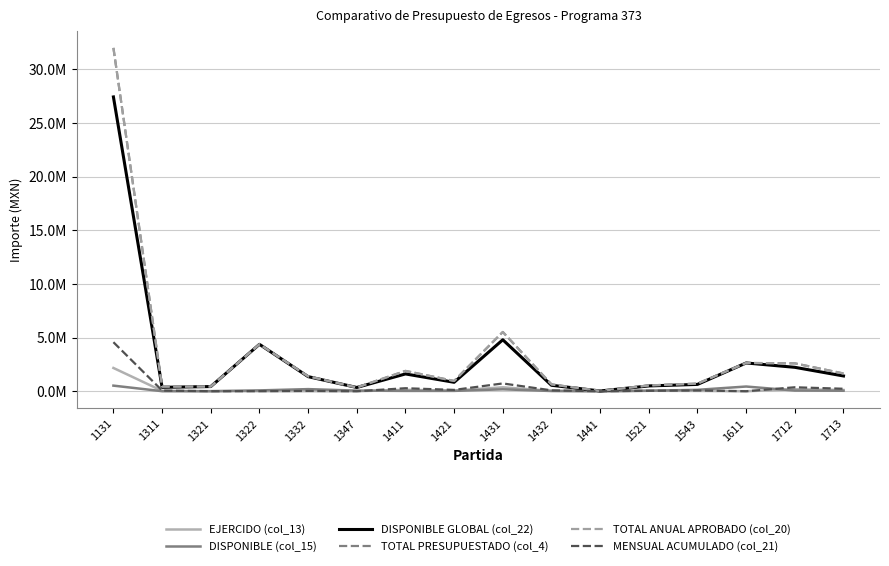

True or false: TOTAL PRESUPUESTADO (col_4) and DISPONIBLE GLOBAL (col_22) intersect in this chart.

False